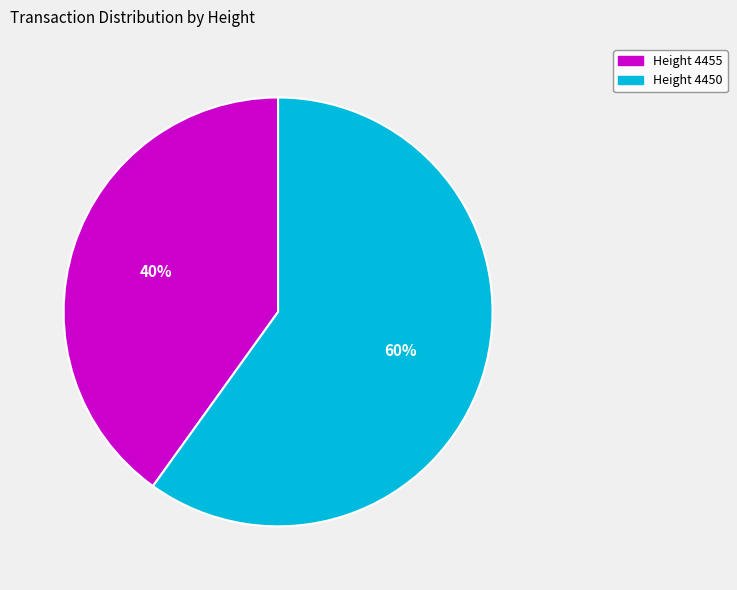

Approximately how many times larger is the value at Height 4450 compared to Height 4455?

1.5